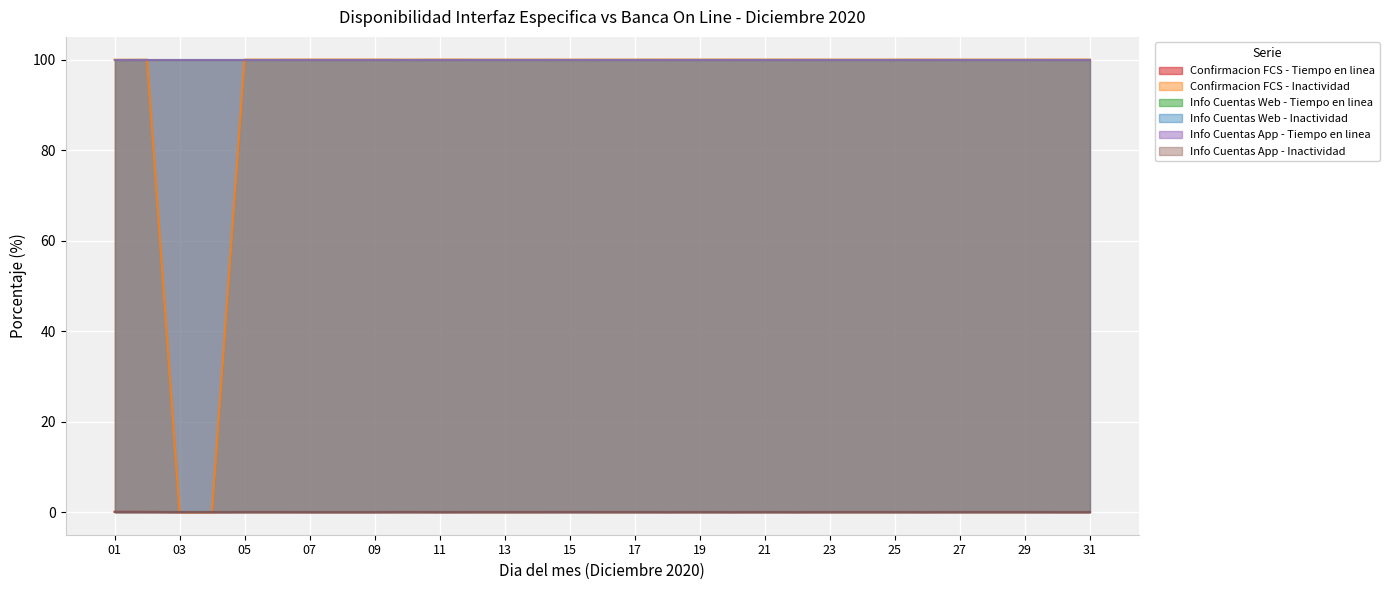

Where is Info Cuentas App - Tiempo en linea nearest to the value 100?

01